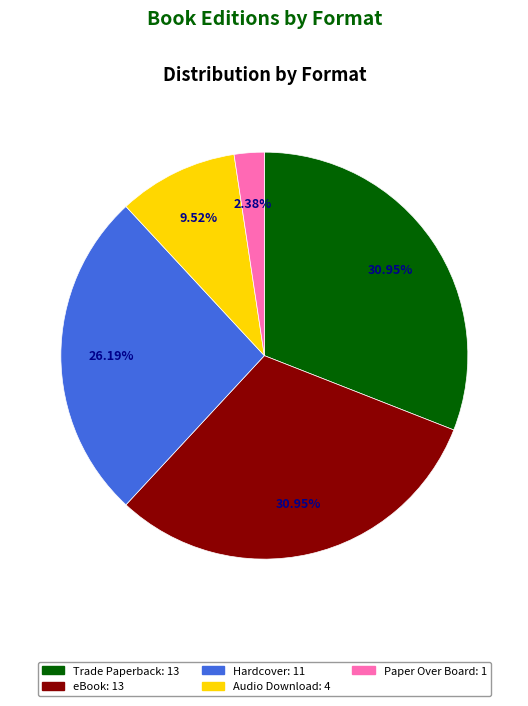

Which category has the smallest portion of the pie?

Paper Over Board